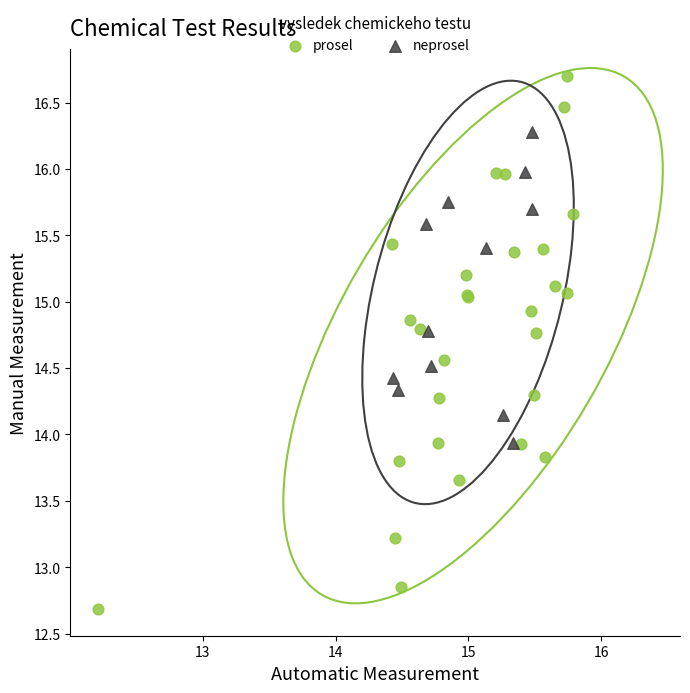

Which series contains the lowest Y value?

prosel